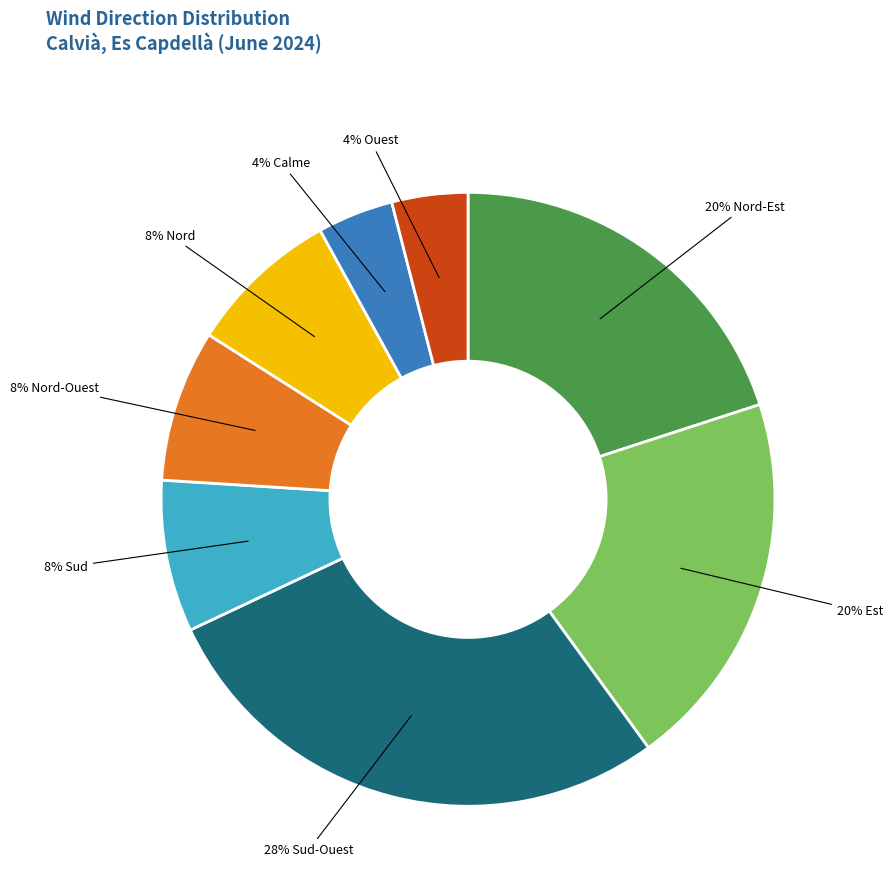

Is there a majority slice in this chart?

No